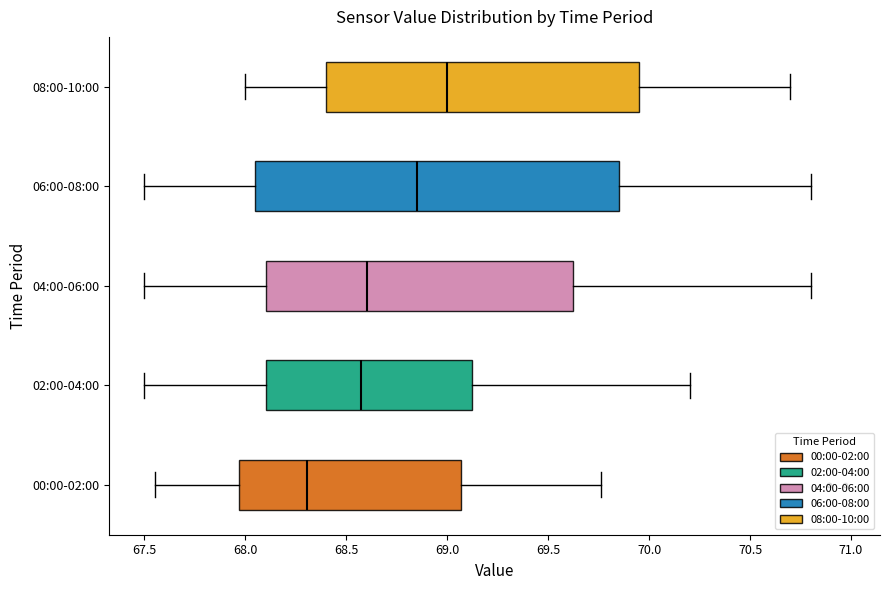

Reading bottom to top, read every box against the x-axis: the position of its median line, the range the box covers, and the ends of its whiskers. The values are not printed on the chart, so give them approximately, as read against the axis.

00:00-02:00: median 68.30, box 67.95 to 69.05, whiskers 67.55 to 69.75
02:00-04:00: median 68.60, box 68.10 to 69.15, whiskers 67.50 to 70.20
04:00-06:00: median 68.60, box 68.10 to 69.65, whiskers 67.50 to 70.80
06:00-08:00: median 68.85, box 68.05 to 69.85, whiskers 67.50 to 70.80
08:00-10:00: median 69.00, box 68.40 to 69.95, whiskers 68.00 to 70.70